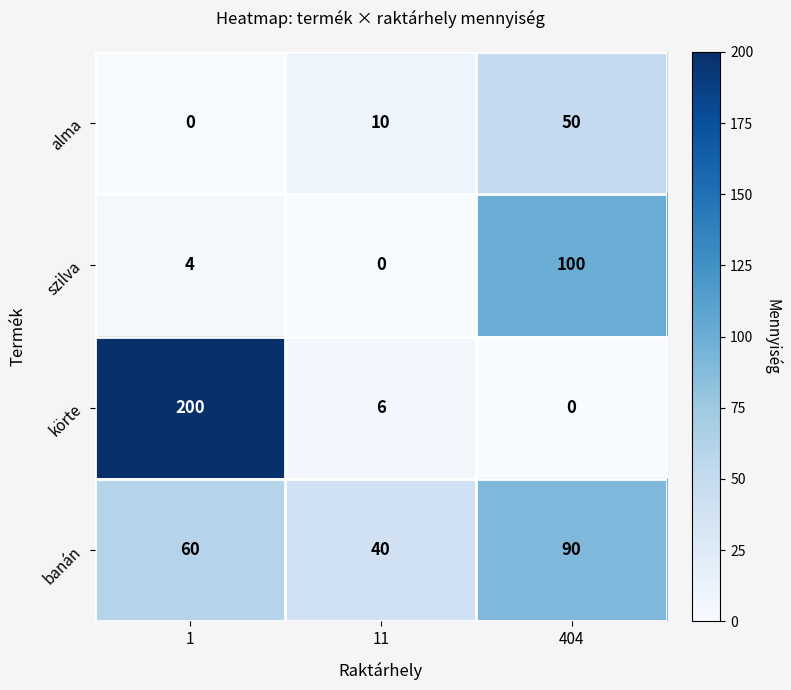

Reading right to left, transcribe all the data shown in this chart.

alma: 404=50	11=10	1=0
szilva: 404=100	11=0	1=4
körte: 404=0	11=6	1=200
banán: 404=90	11=40	1=60